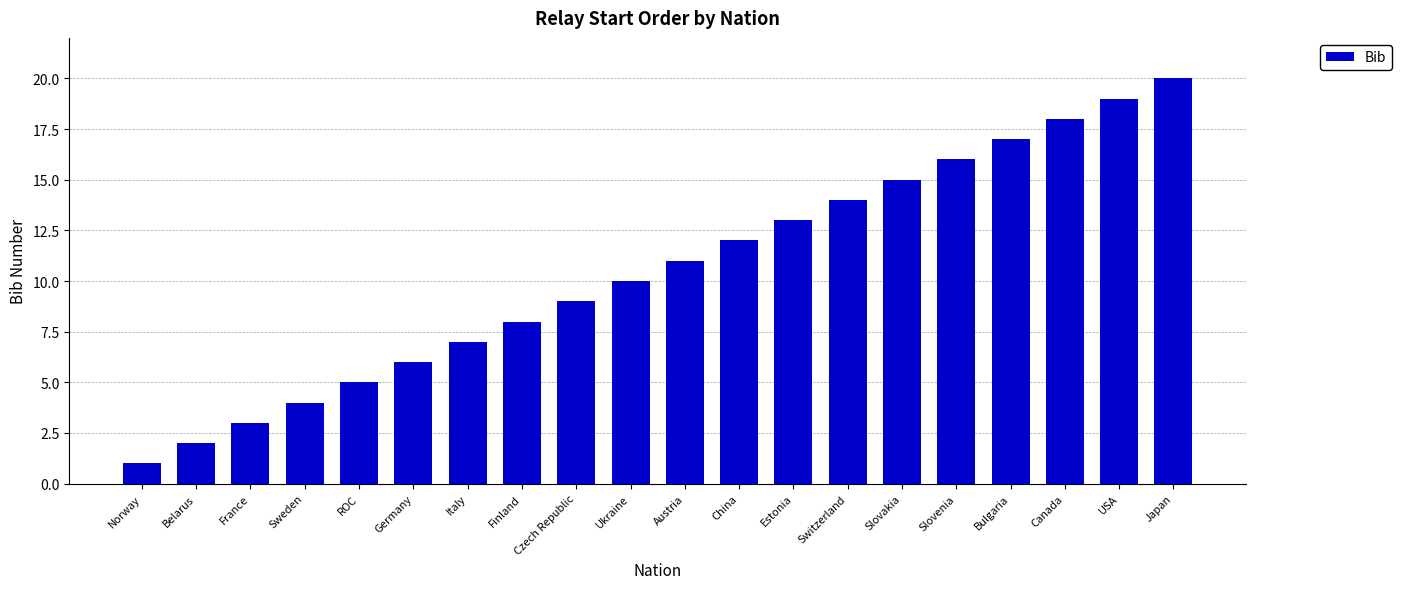

Where is the data nearest to the value 10?

Ukraine